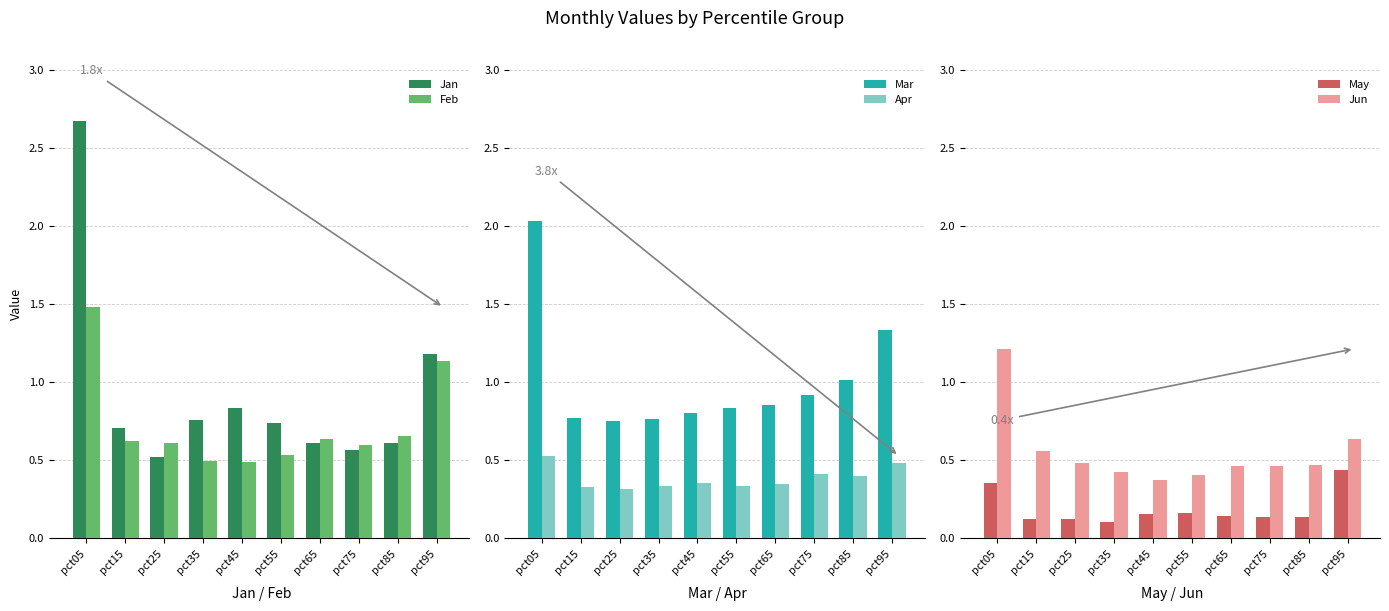

At which category does the chart reach its peak across all series?

pct05